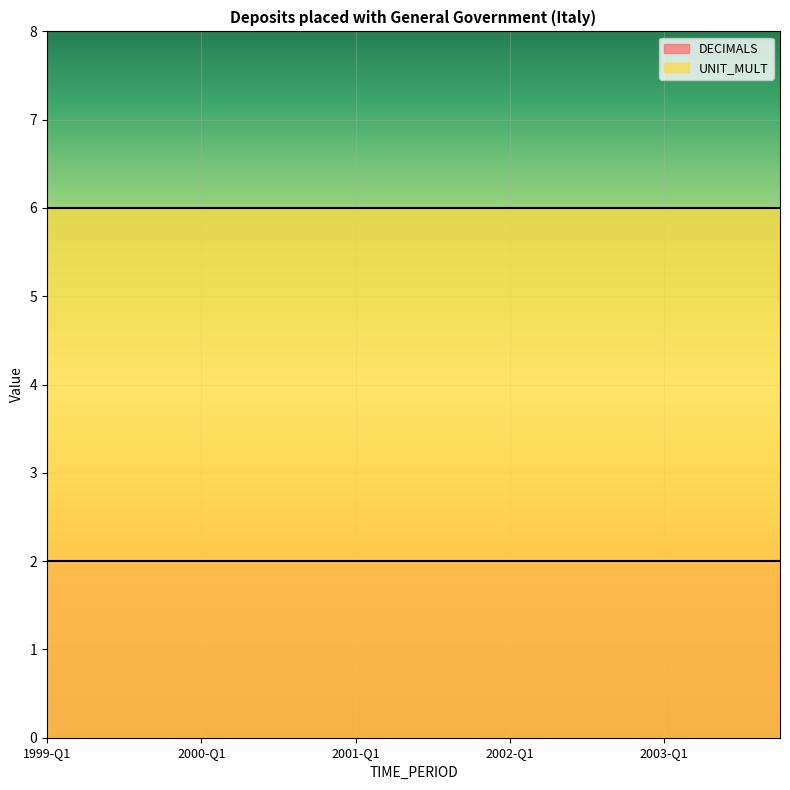

Does the chart display data point markers on the line(s)?

No